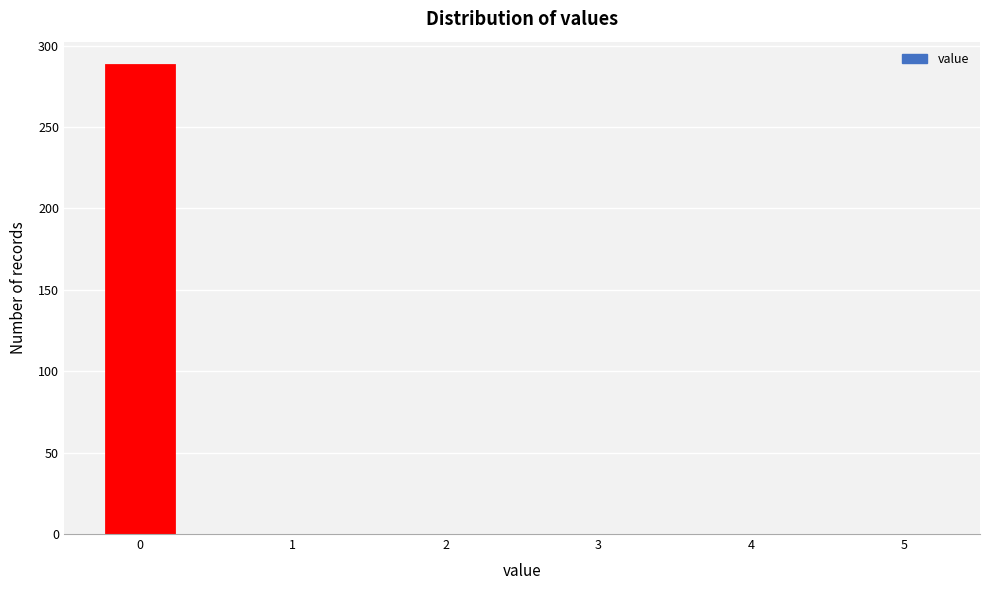

Reading left to right, list every bar in this chart as the range it spans on the x-axis followed by its height. Neither the bar edges nor the heights are printed on the chart, so give them approximately, as read against the axes.

-0.25 to 0.25: 290
0.25 to 0.75: 0
0.75 to 1.25: 0
1.25 to 1.75: 0
1.75 to 2.25: 0
2.25 to 2.75: 0
2.75 to 3.25: 0
3.25 to 3.75: 0
3.75 to 4.25: 0
4.25 to 4.75: 0
4.75 to 5.25: 0